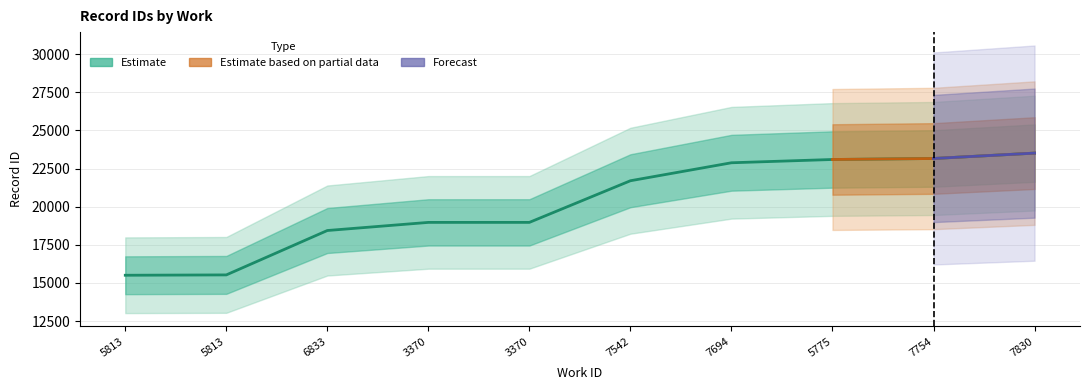

Reading right to left, what are all the values shown in this chart?

23512	23159	23094	22879	21701	18972	18971	18439	15529	15507